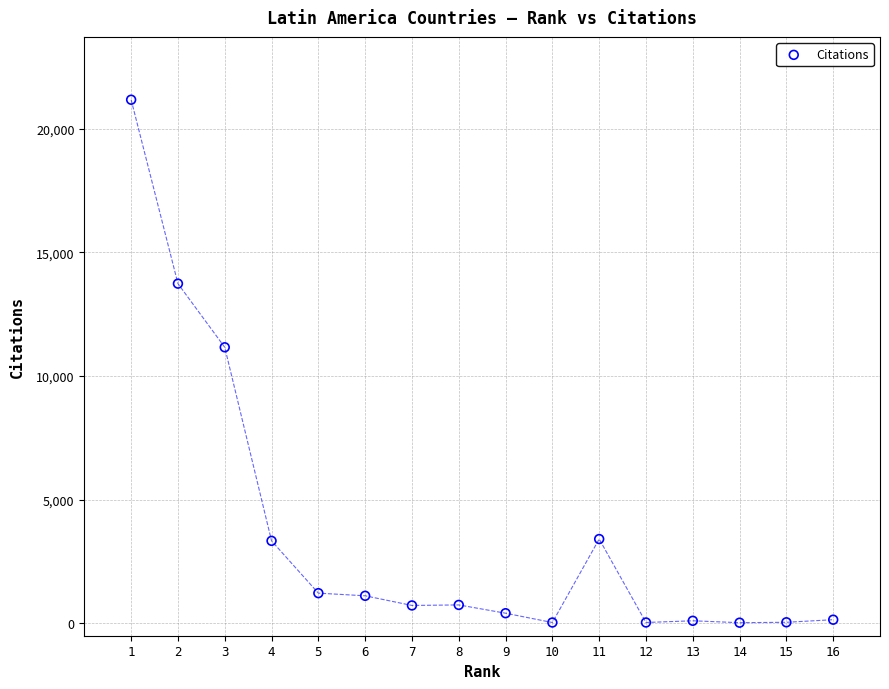

What is the range of Y values (max minus min)?

21140